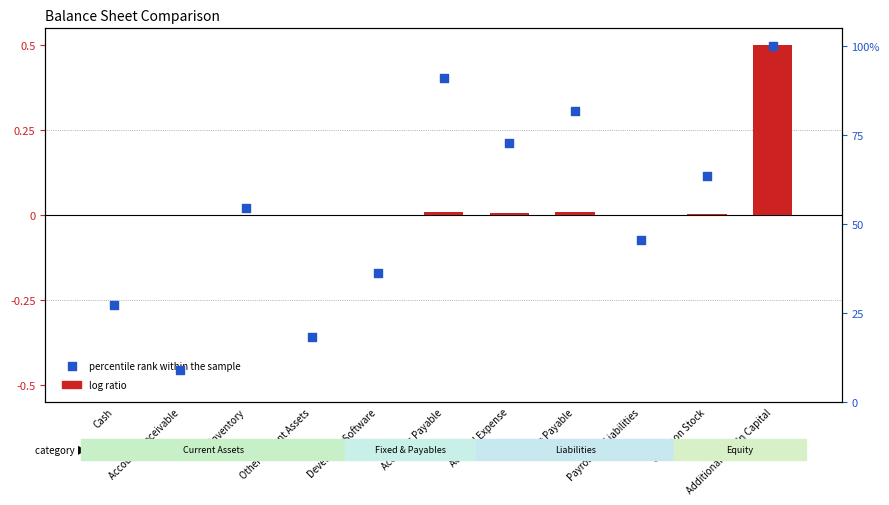

At how many categories does at least one series exceed 87?

2